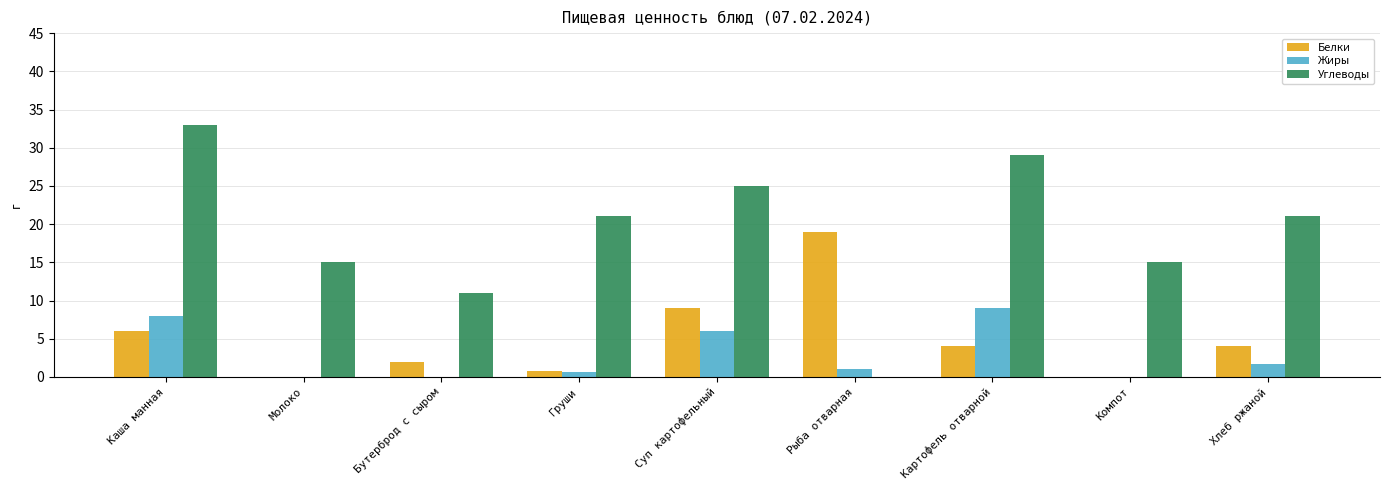

Is it true that Углеводы equals 42.7 at Картофель отварной?

False